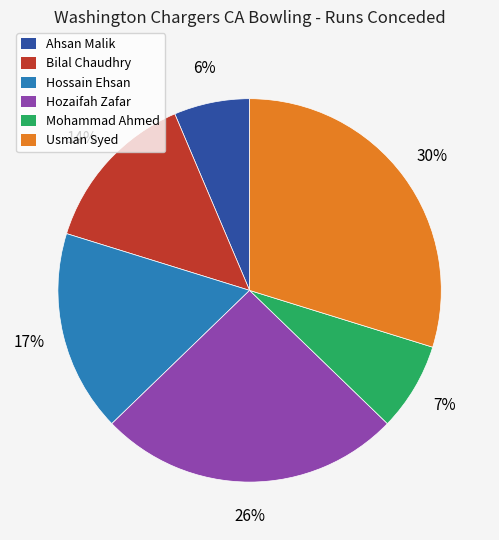

Is there any slice that represents more than half of the pie?

No